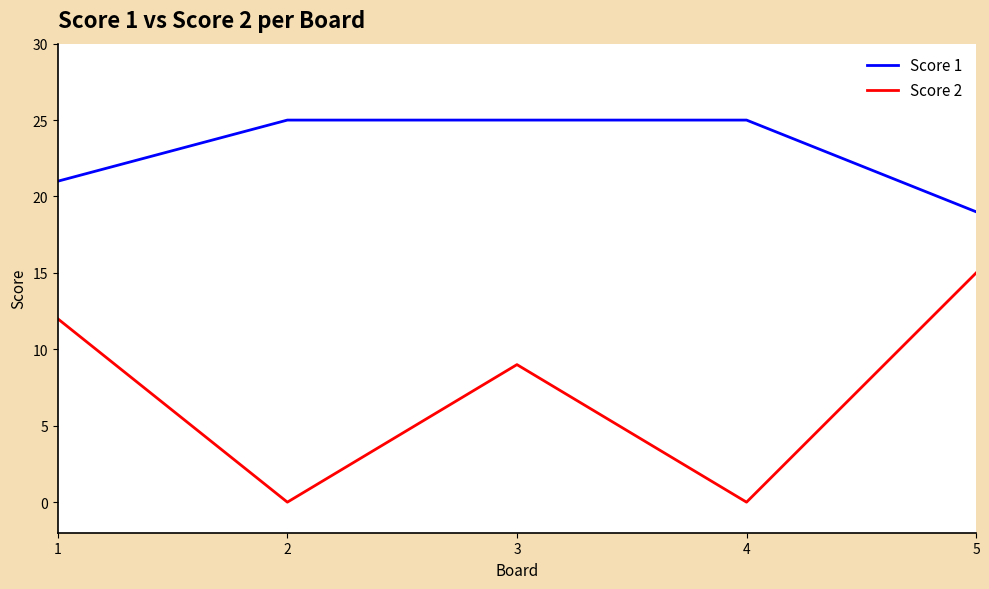

True or false: Score 2 and Score 1 cross at least once.

False